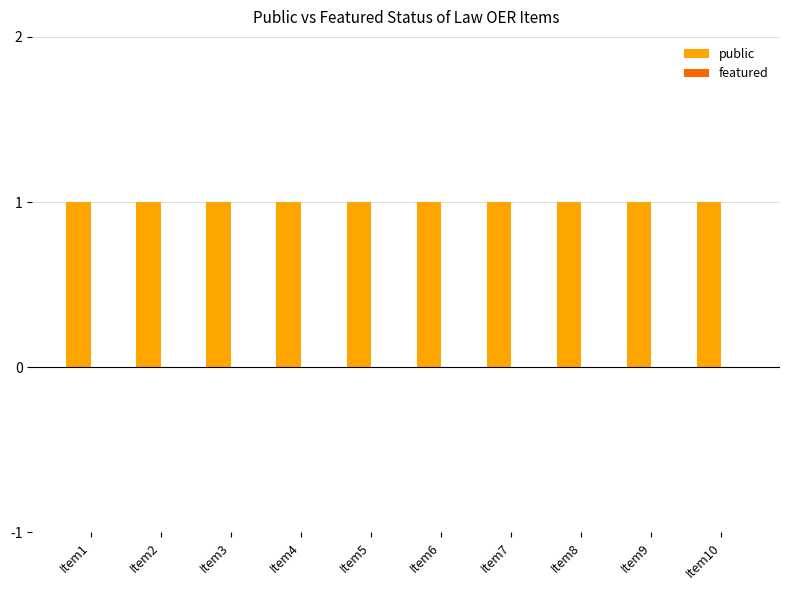

How many bars are there in total?

20